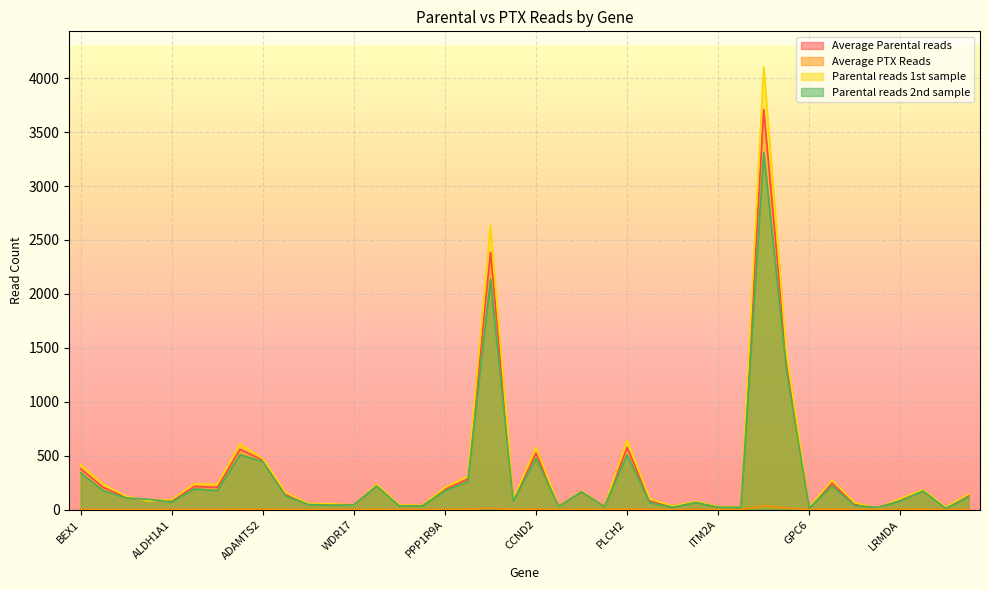

What is the average value of the Parental reads 2nd sample series?

299.6